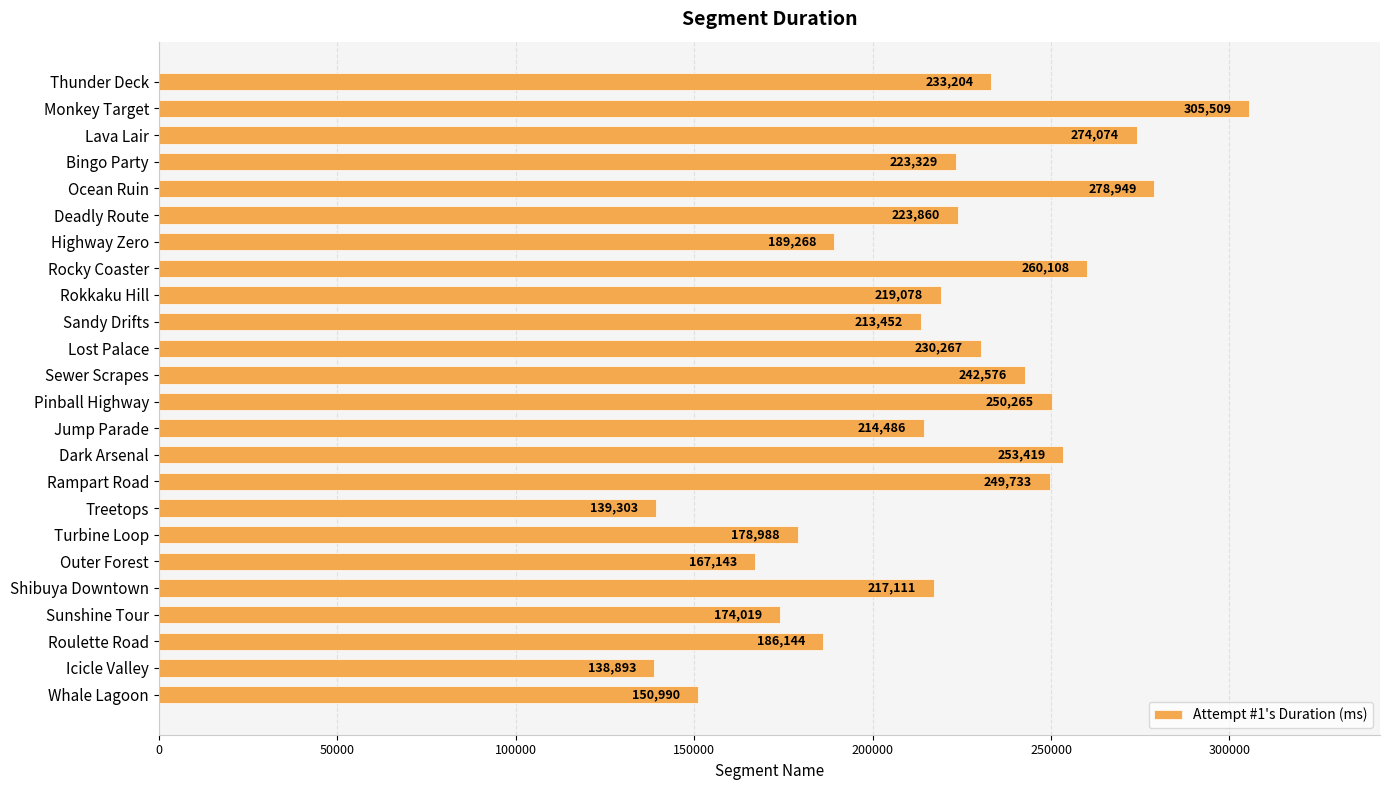

How many bars are there in total?

24